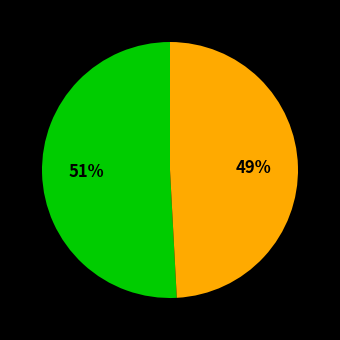

How many slices are in this pie chart?

2